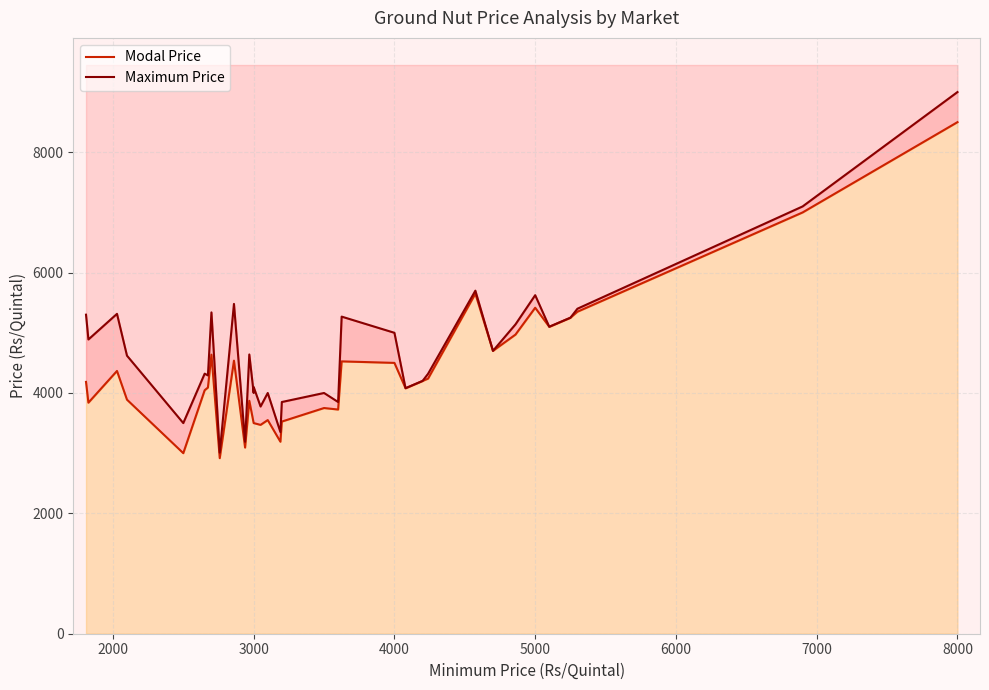

The Maximum Price series shows 2875 at 7000. True or false?

False